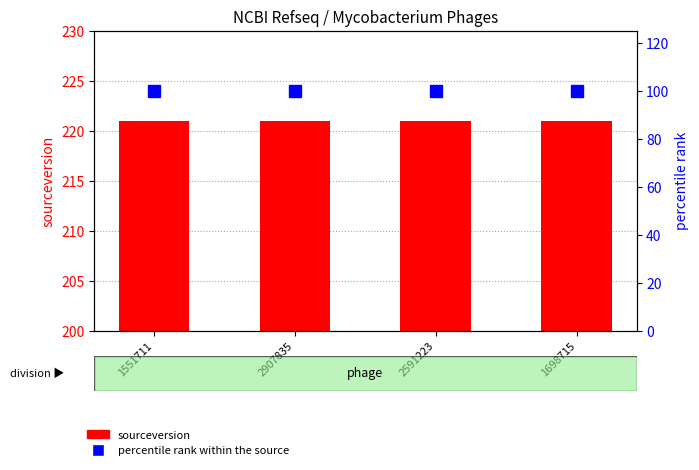

How many categories are shown in the chart?

4